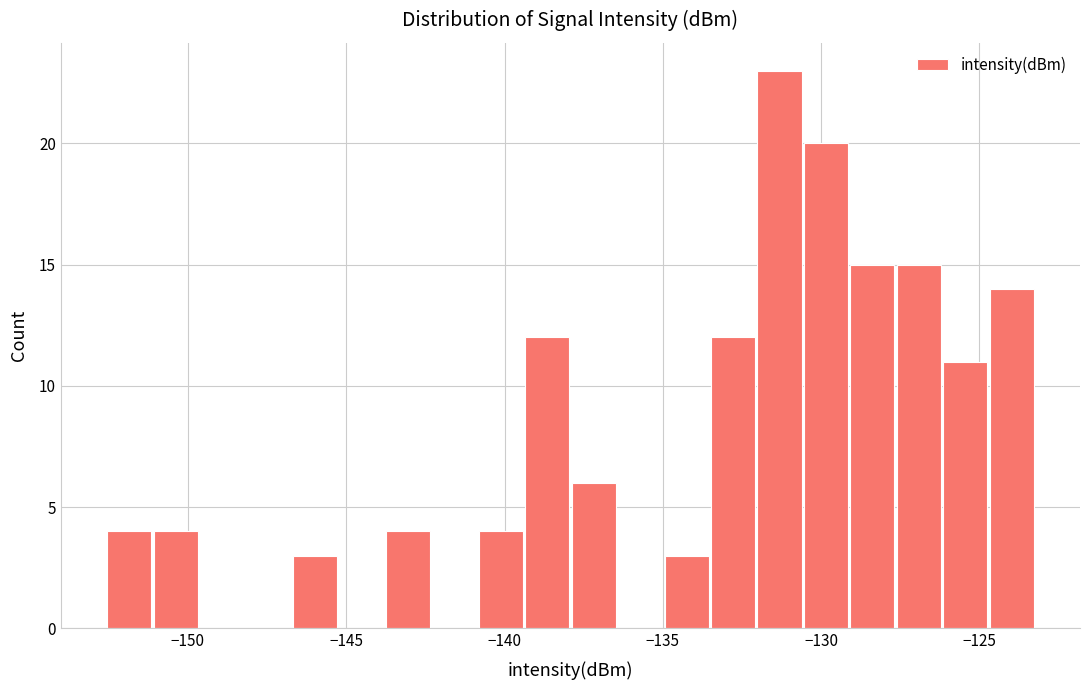

Read against the x-axis, roughly where is the centre of the tallest bar?

-131.5